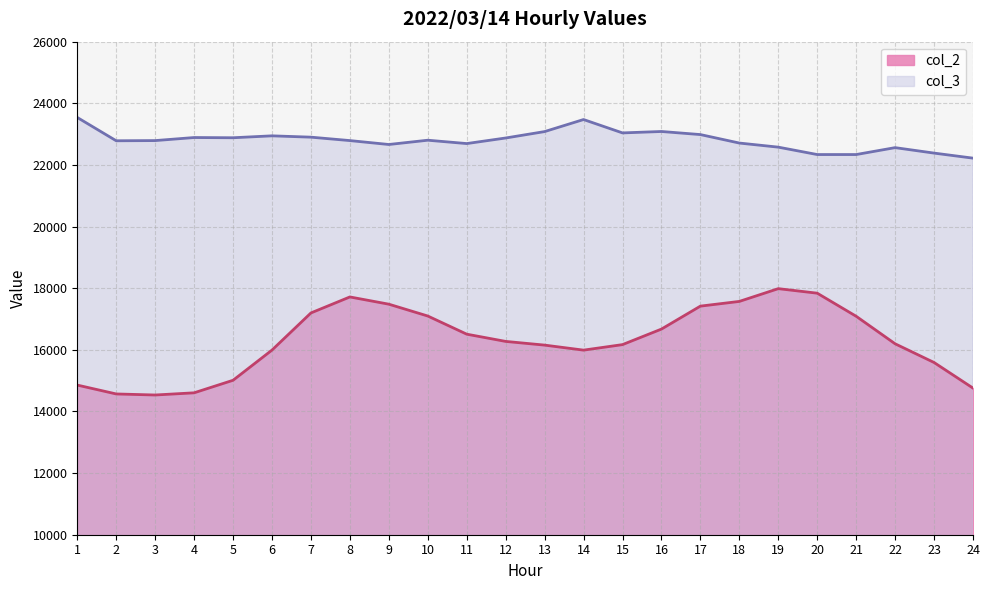

What value does the col_2 series have at 18?

17571